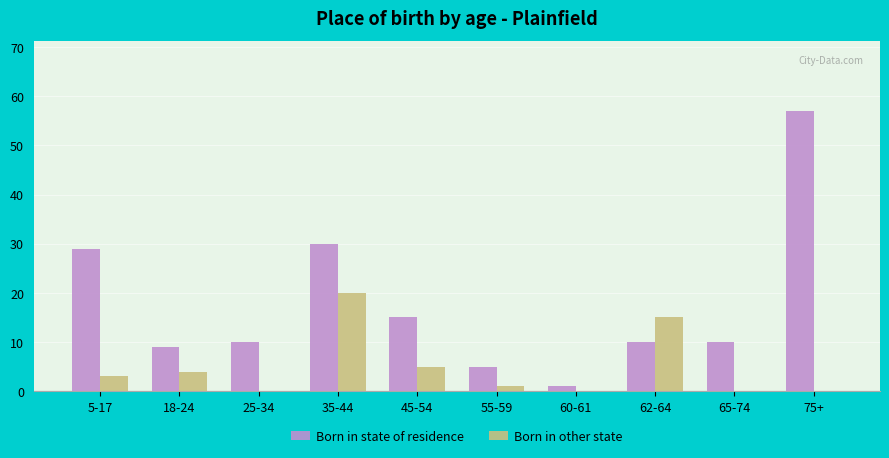

Reading left to right, extract all data points from this chart.

Born in state of residence: 5-17=29	18-24=9	25-34=10	35-44=30	45-54=15	55-59=5	60-61=1	62-64=10	65-74=10	75+=57
Born in other state: 5-17=3	18-24=4	25-34=0	35-44=20	45-54=5	55-59=1	60-61=0	62-64=15	65-74=0	75+=0